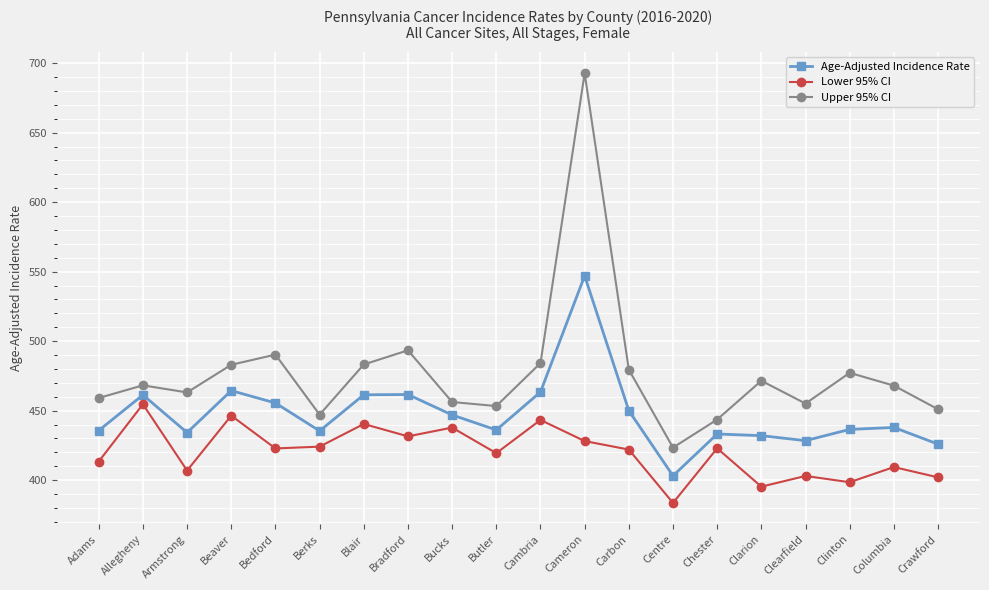

What is the label of the 16th point from the right?

Bedford